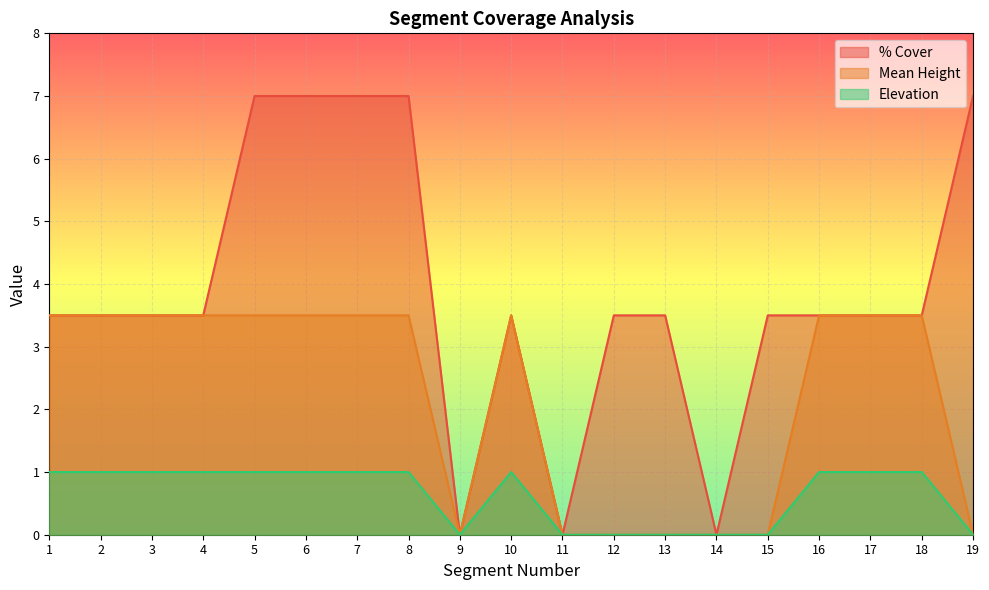

True or false: % Cover and Mean Height cross at least once.

False